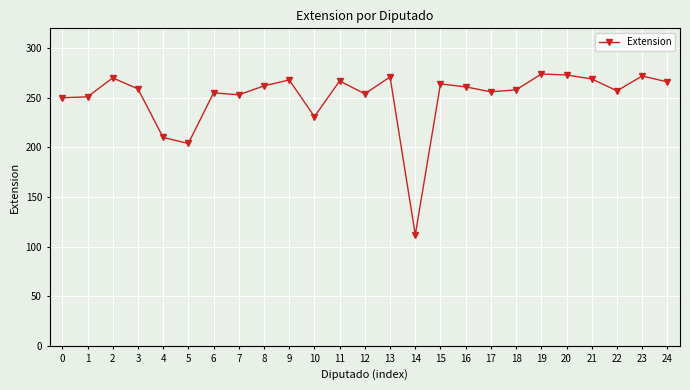

Is this an area chart (filled region under the line)?

No